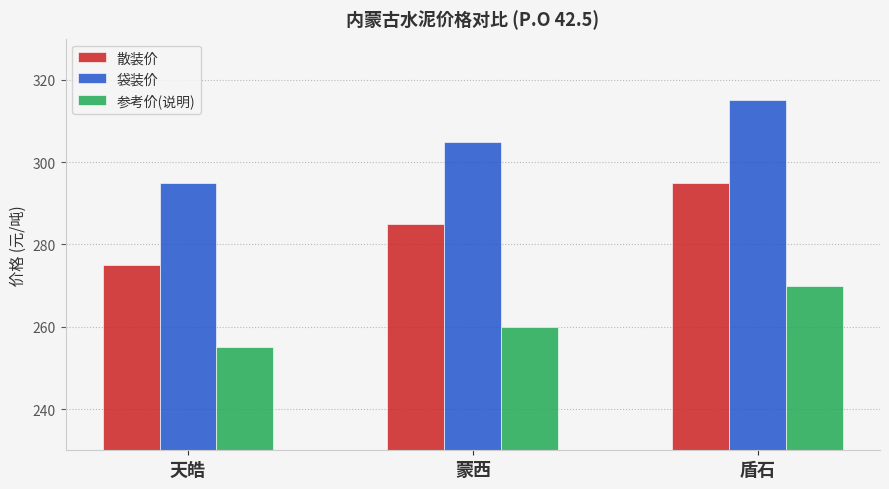

What is the label of the 3rd bar from the left?

盾石